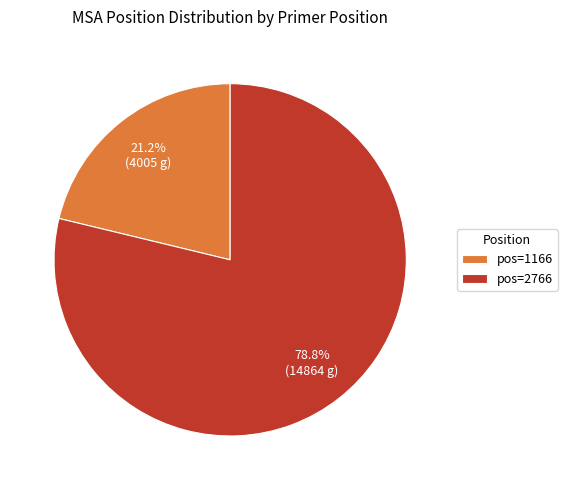

To the nearest percent, what is the average slice percentage?

50%